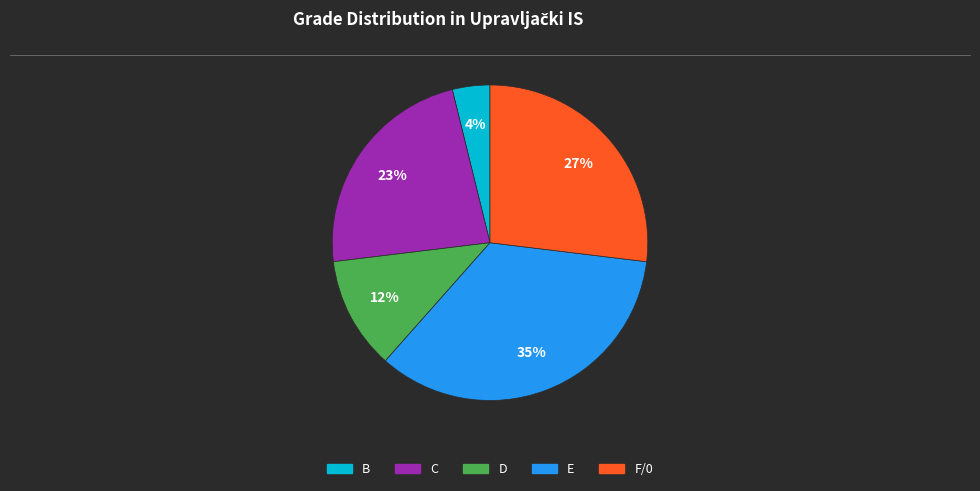

Does any single category account for the majority?

No